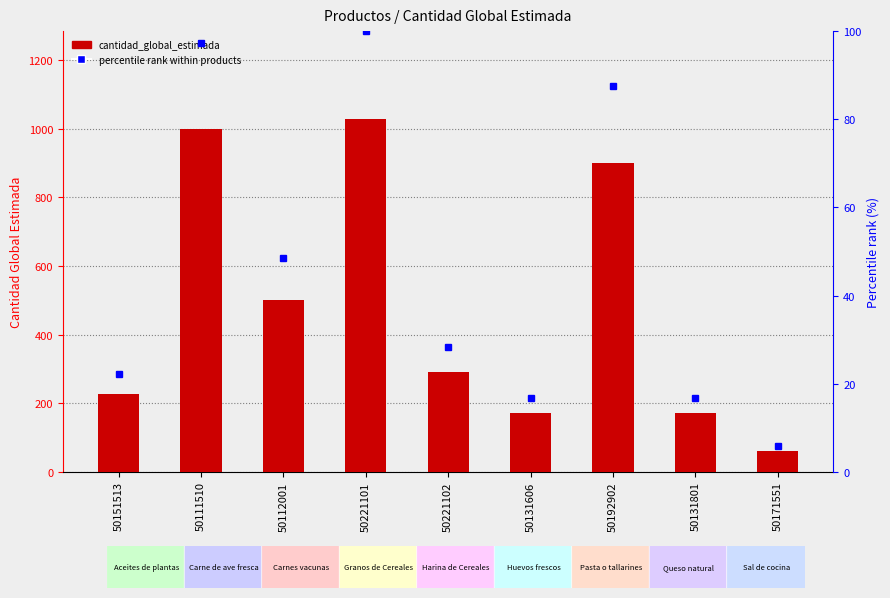

What is the value of the cantidad_global_estimada bar at the 9th from the left?

60.0